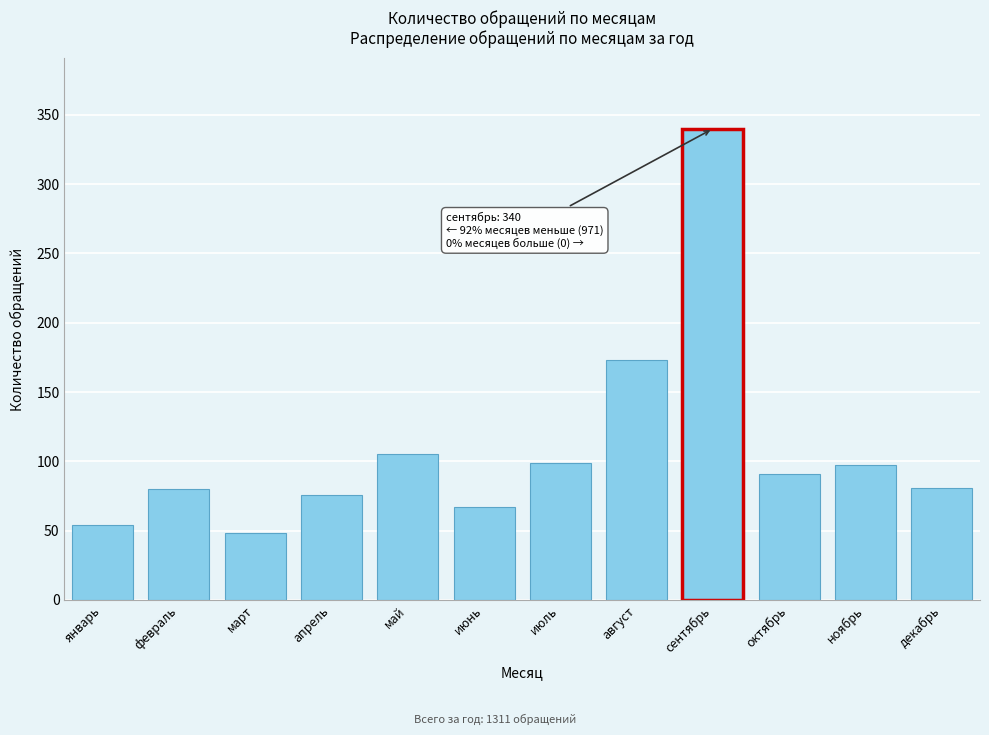

What is the minimum value shown in the chart?

48